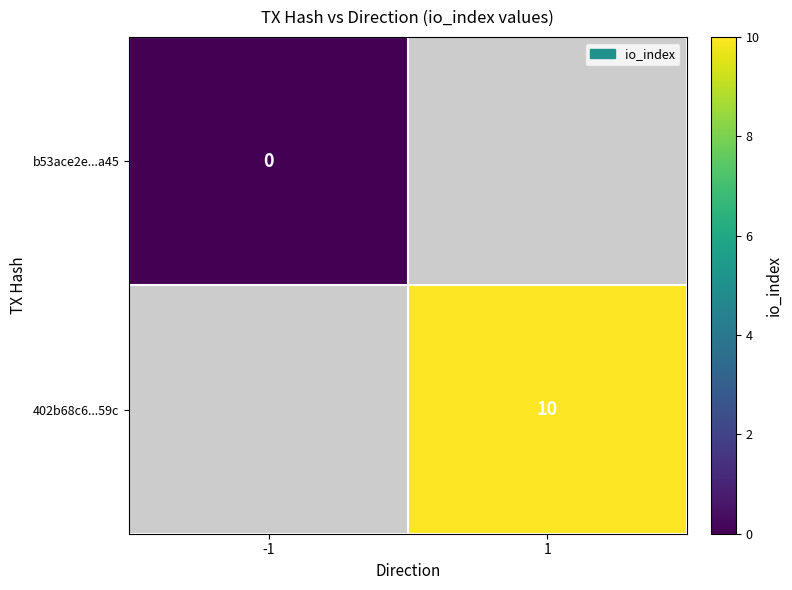

Rank the series at 1 from highest to lowest value.

b53ace2e...a45, 402b68c6...59c